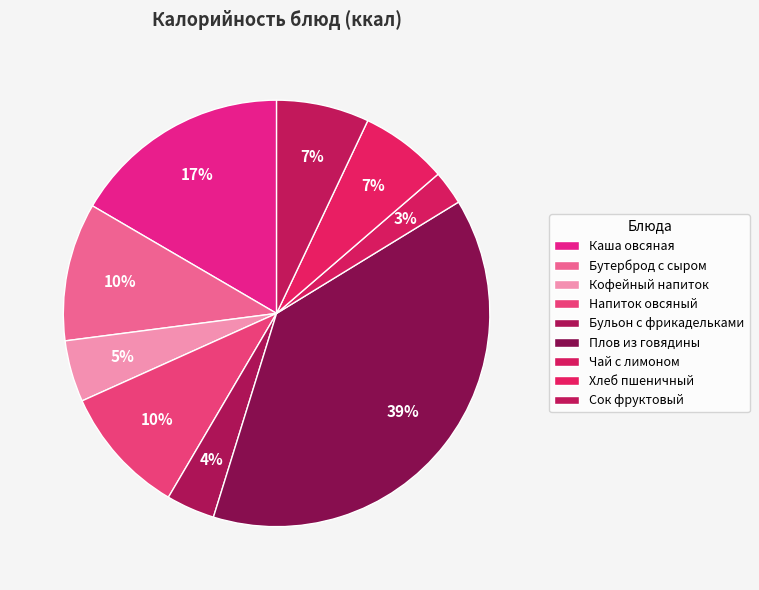

Which slice is the largest?

Плов из говядины